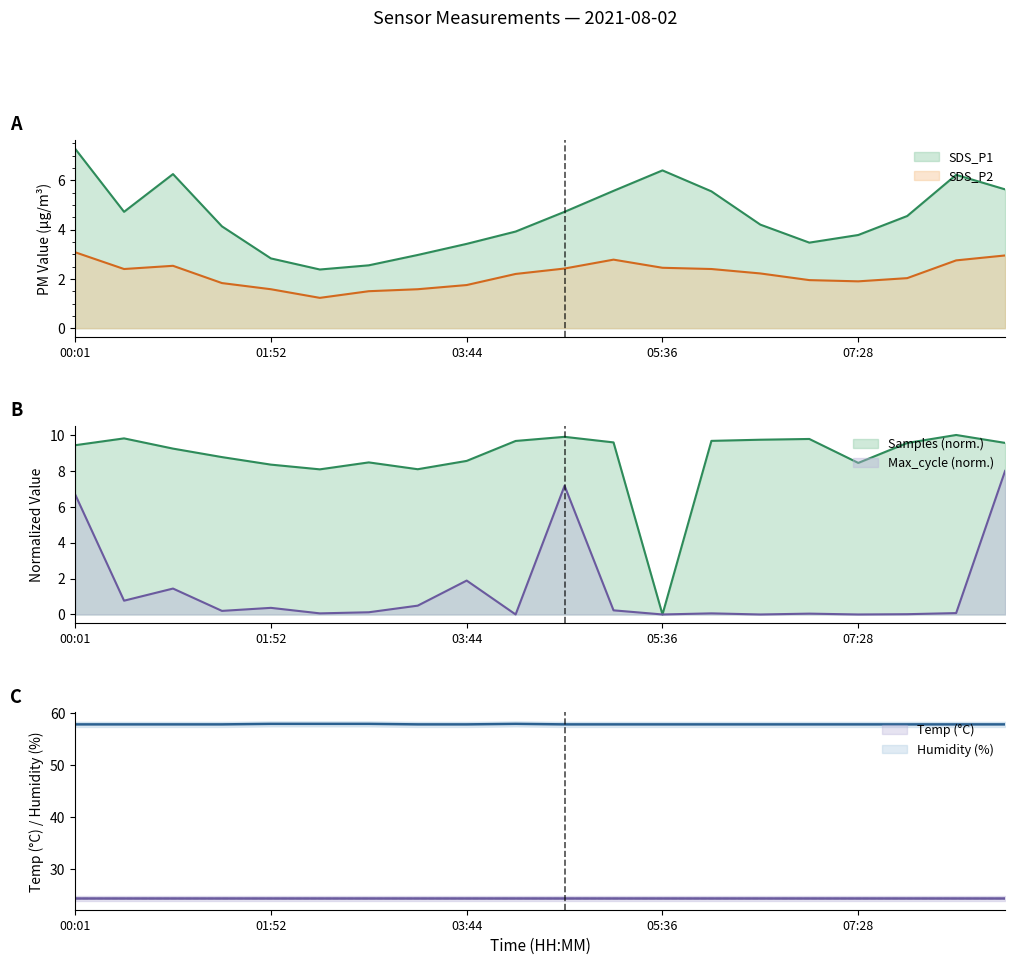

True or false: SDS_P2 and Humidity cross at least once.

False